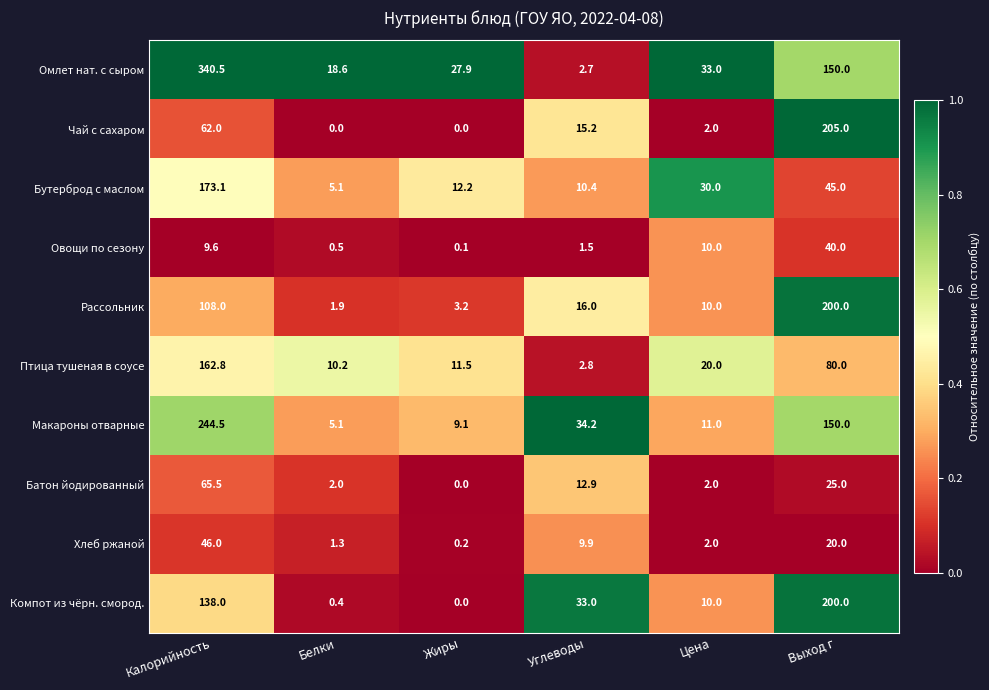

At which label does Компот из чёрн. смород. reach its minimum?

Жиры